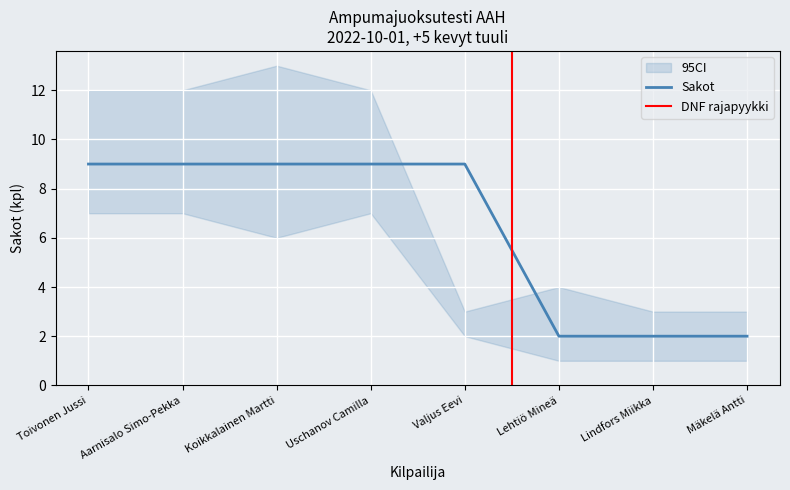

True or false: Prevalence and CI_low intersect in this chart.

False